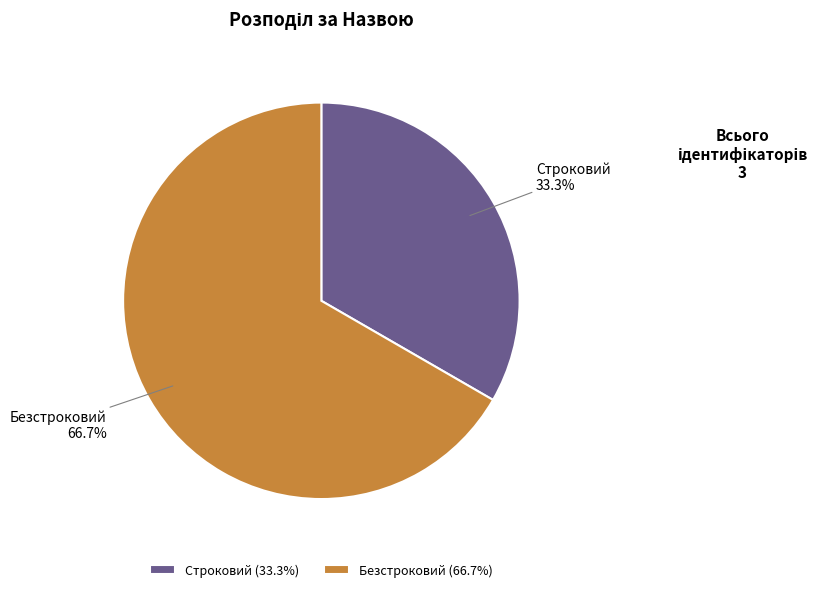

To the nearest percent, what percentage of the pie is Безстроковий?

67%